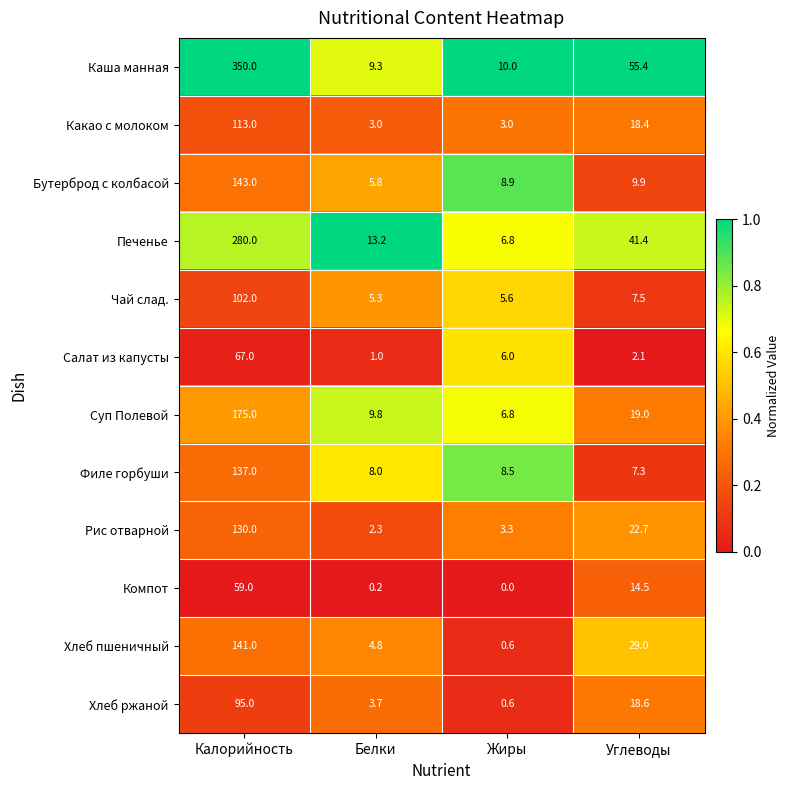

Which series has the widest spread of values?

Каша манная